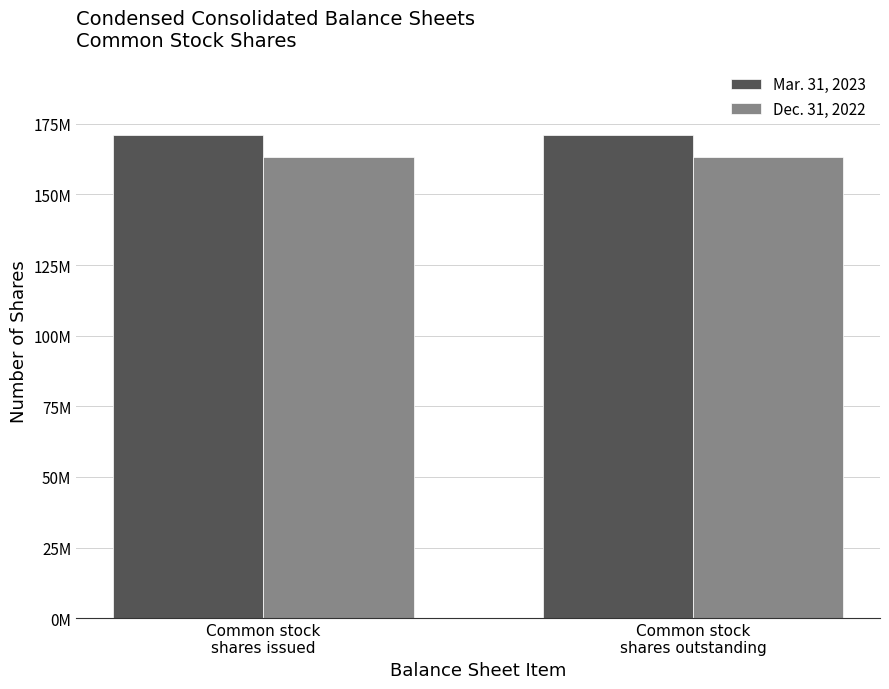

The Dec. 31, 2022 series shows 163099124 at Common stock
shares outstanding. True or false?

True